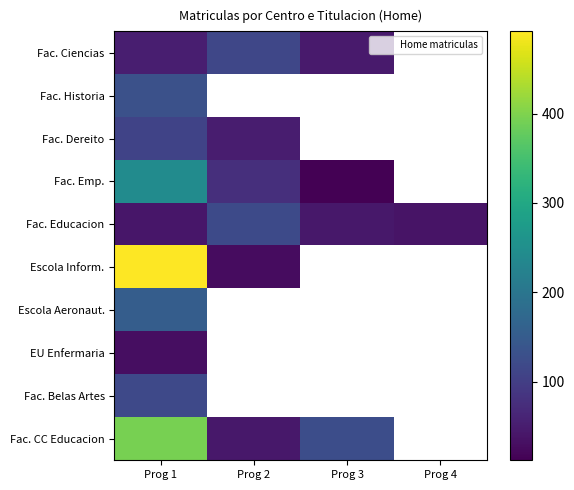

What is the spread (max minus min) of values at Prog 1?

462.0